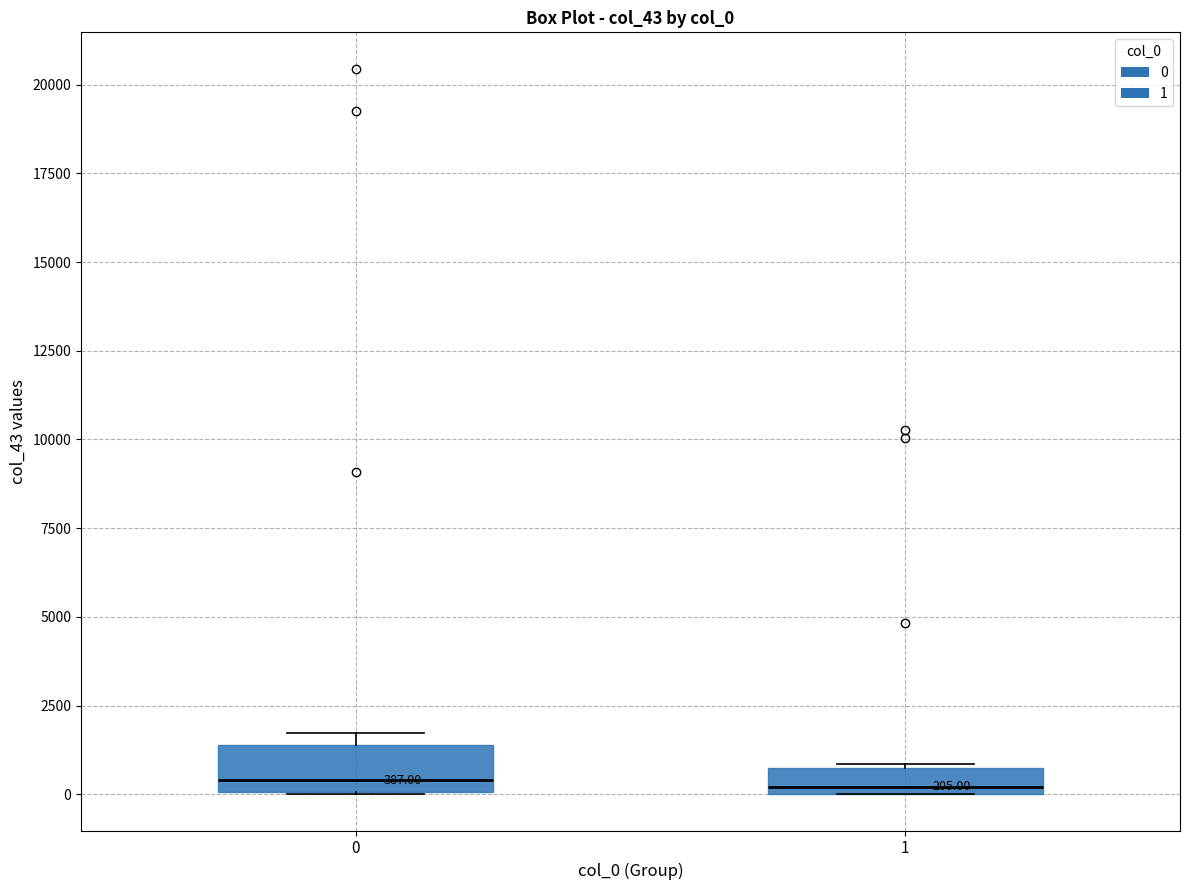

Which box is the tallest, from its lower edge to its upper edge?

0